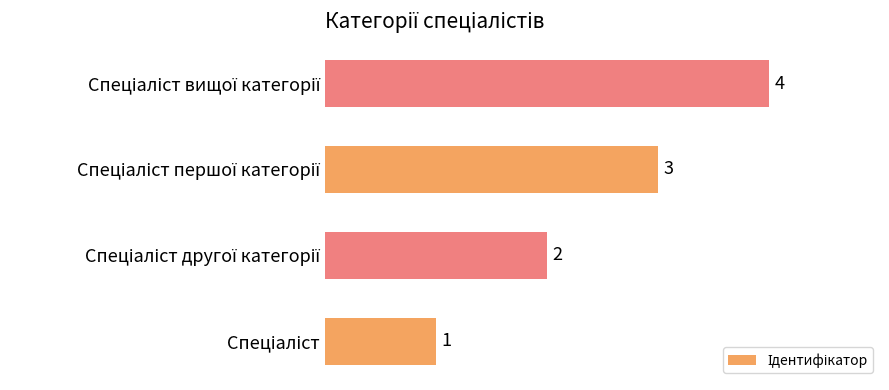

What is the difference between the maximum and minimum values?

3